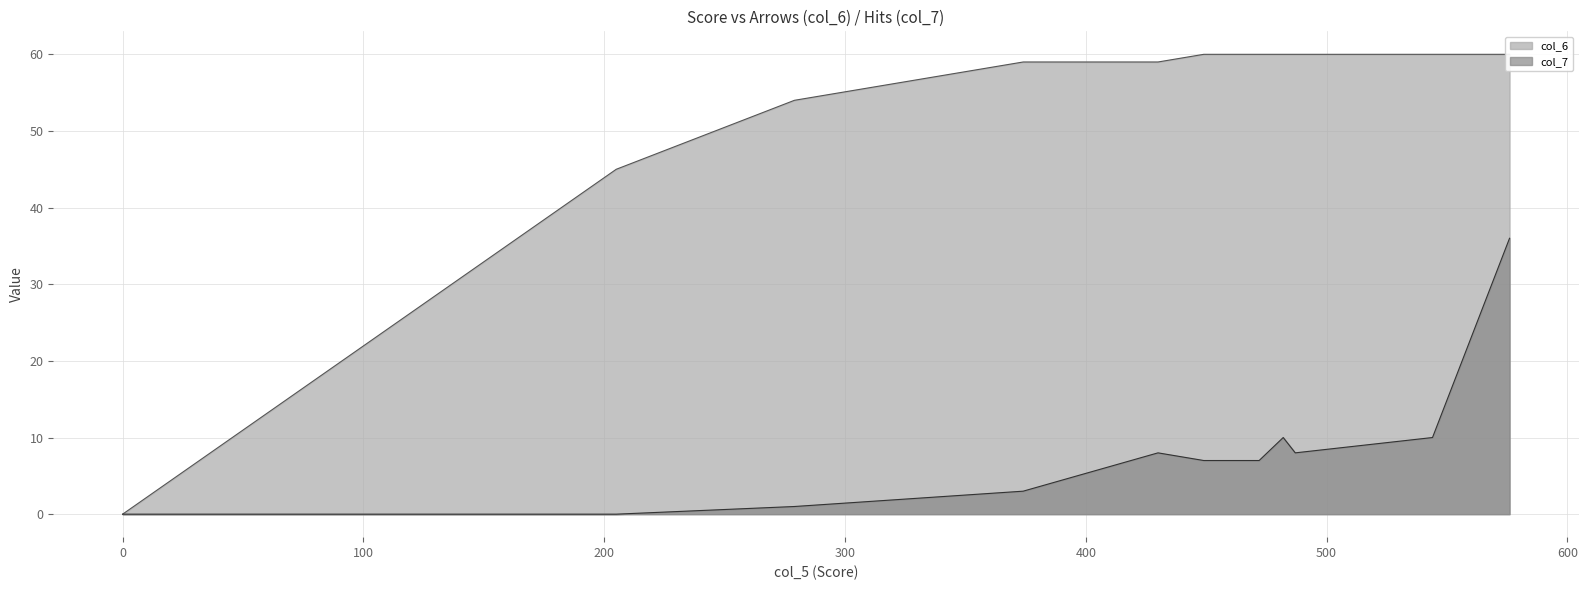

What is the total value across all series at 205?

45